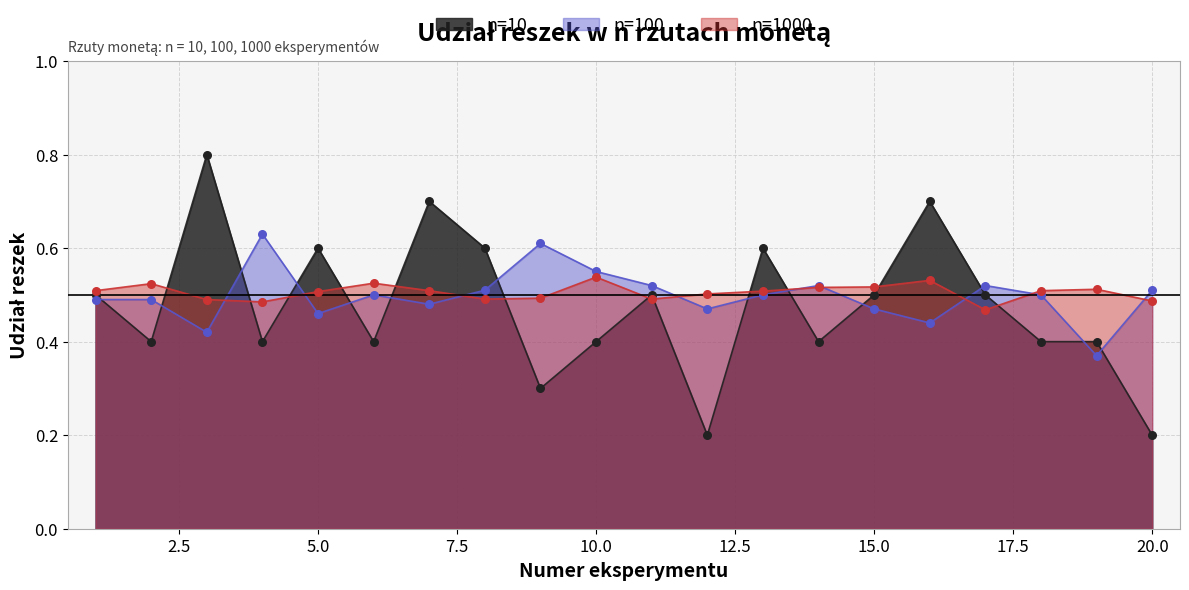

At how many categories does at least one series exceed 0?

20